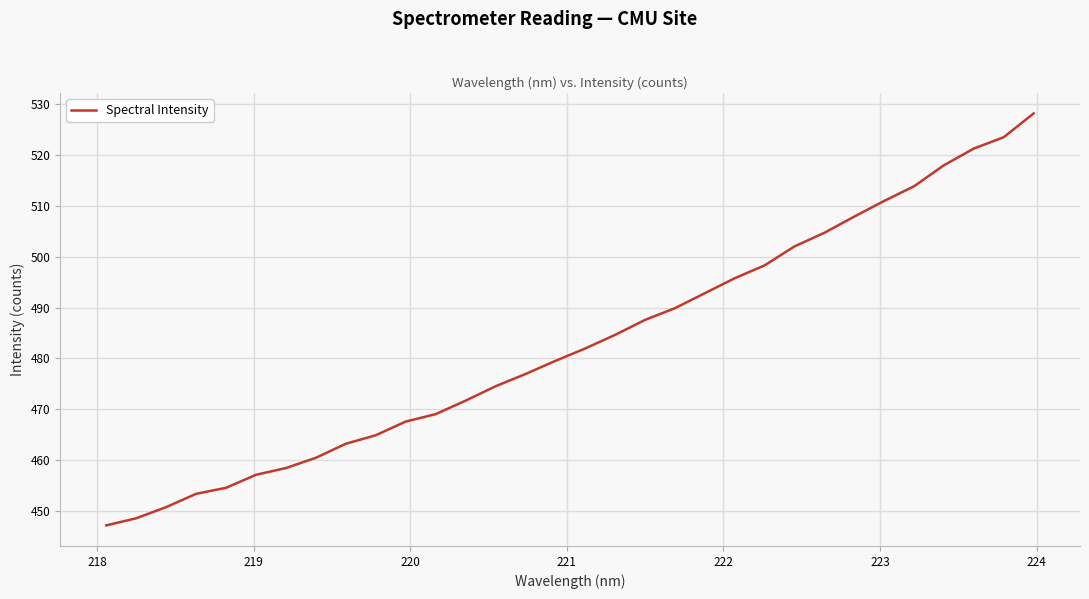

True or false: the data has more than 1 interior local peaks.

False